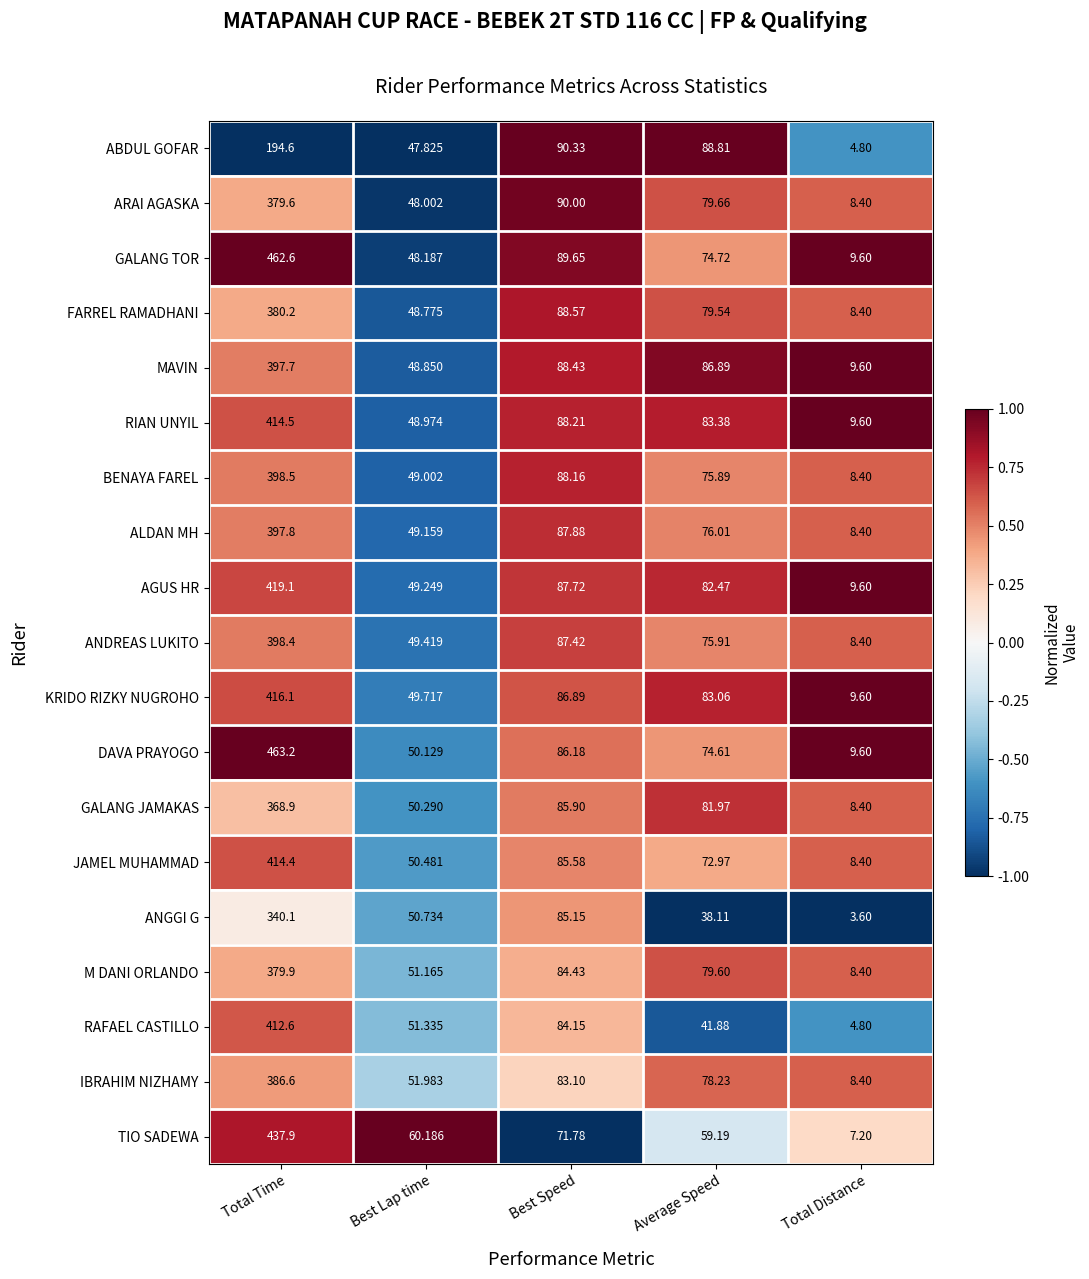

How many data points does each series have?

5